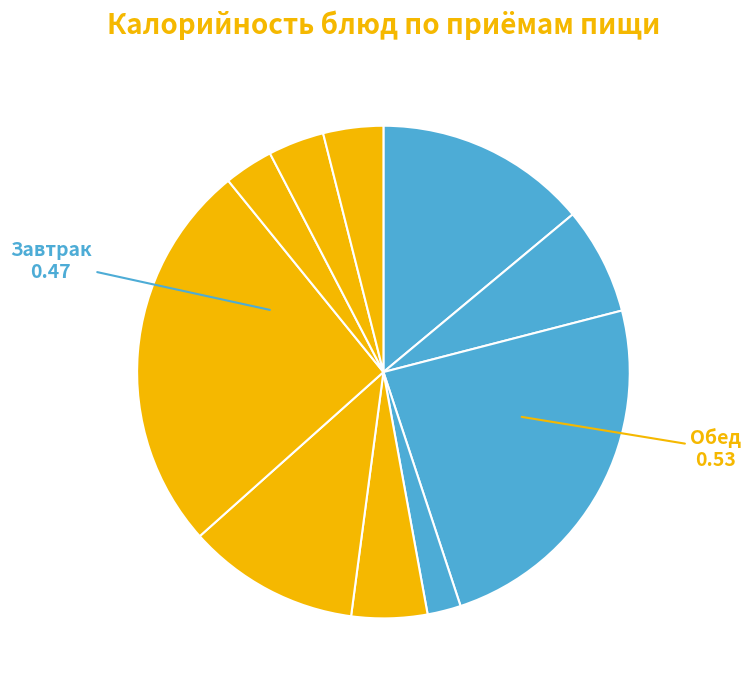

How many slices are in this pie chart?

10